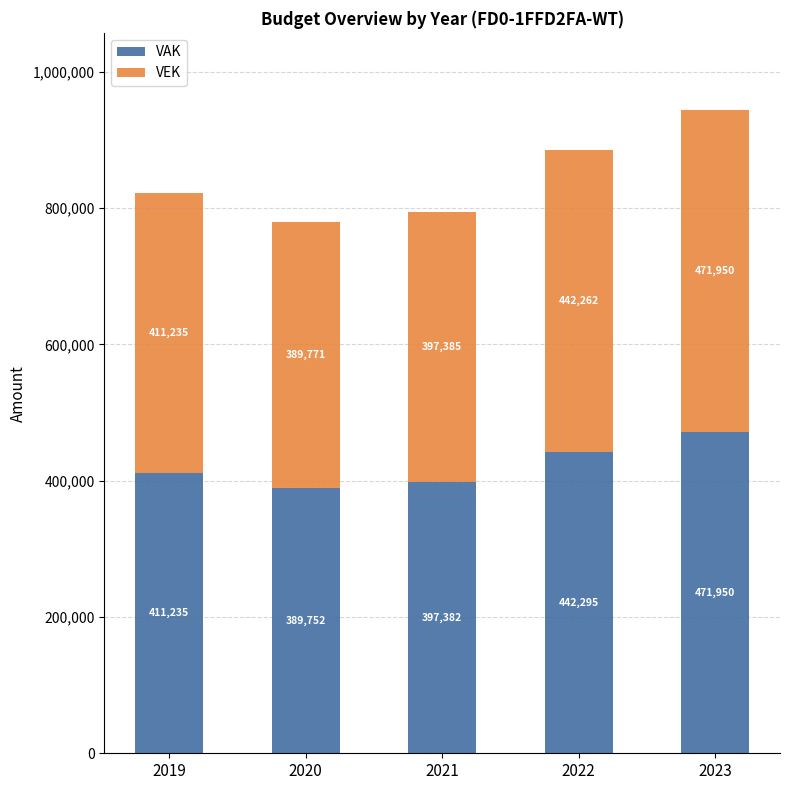

At which label does VAK reach its peak?

2023